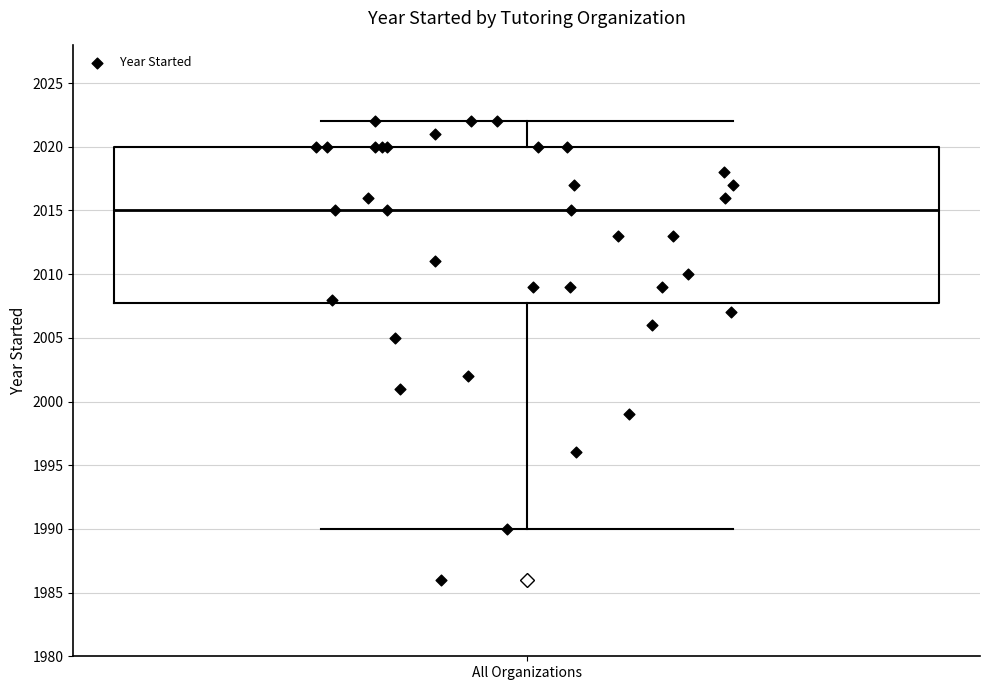

Read this box plot against the y-axis: the position of the median line, the range covered by the box, and the ends of both whiskers. The values are not printed on the chart, so give them approximately, as read against the axis.

median 2015, box 2008 to 2020, whiskers 1990 to 2022